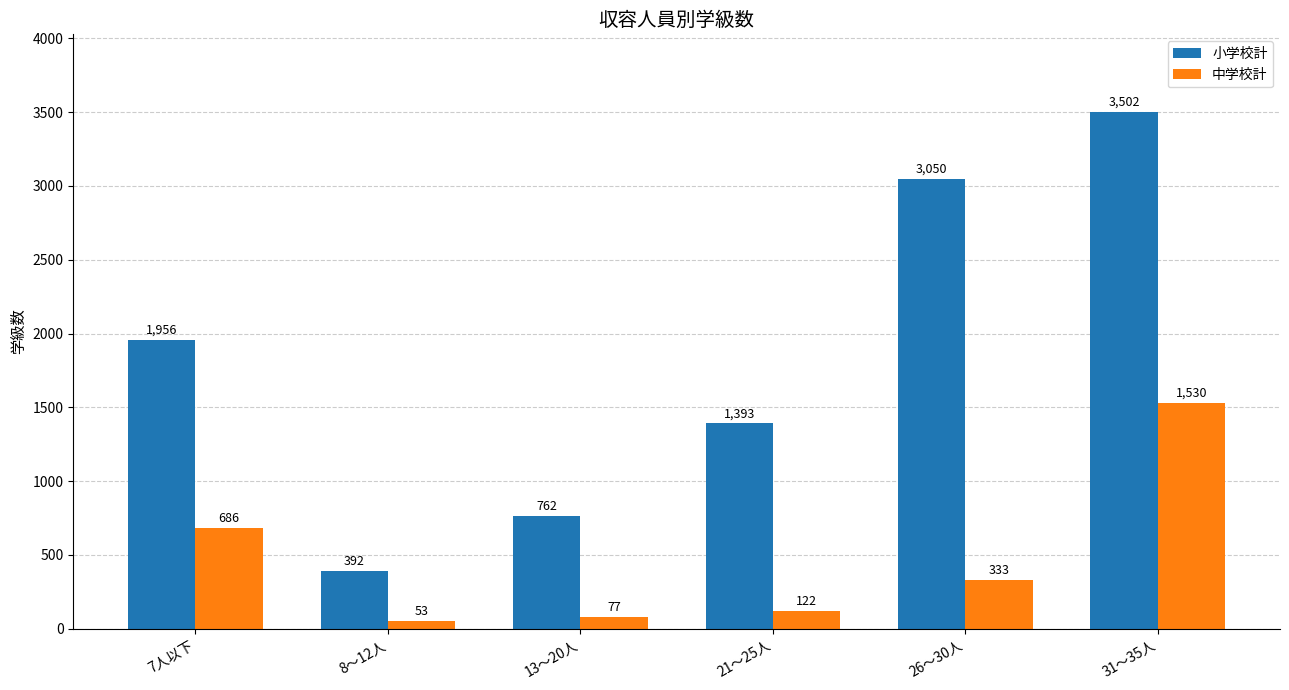

At which label is 小学校計 closest to 1947?

7人以下